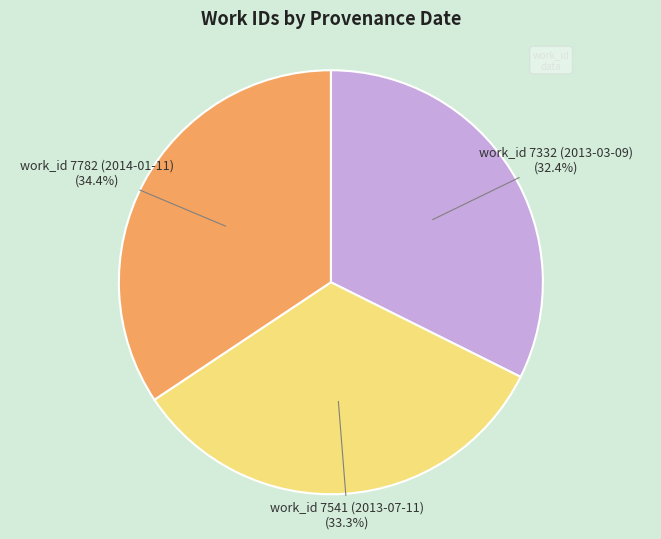

Which has a higher value, work_id 7782 (2014-01-11) or work_id 7541 (2013-07-11)?

work_id 7782 (2014-01-11)